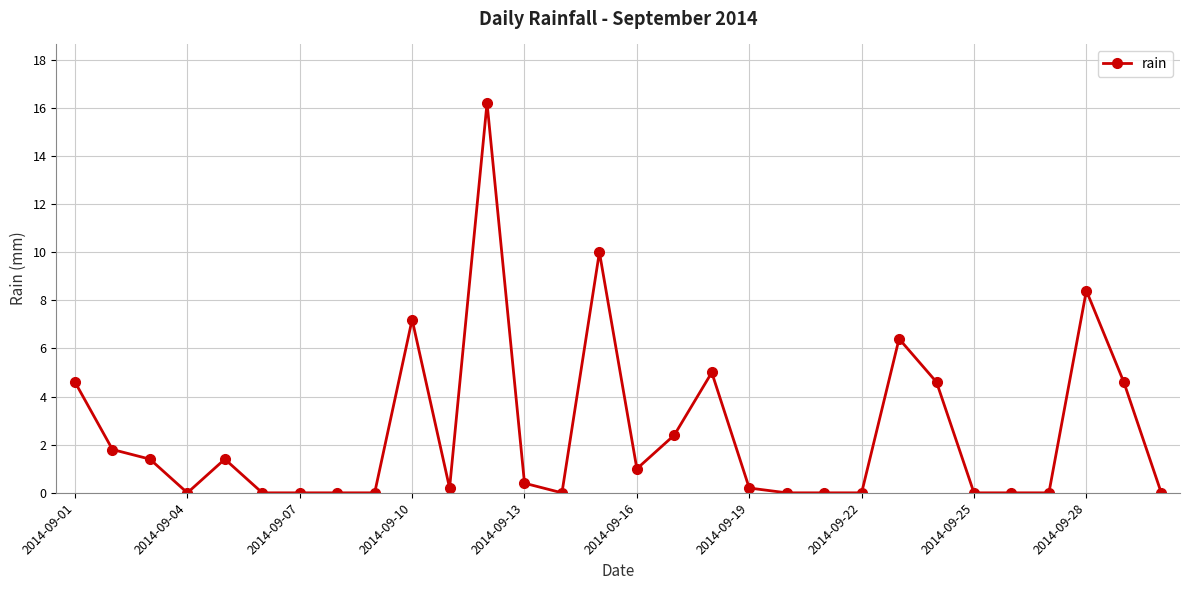

Reading left to right, extract all data points from this chart.

4.6	1.8	1.4	0.0	1.4	0.0	0.0	0.0	0.0	7.2	0.2	16.2	0.4	0.0	10.0	1.0	2.4	5.0	0.2	0.0	0.0	0.0	6.4	4.6	0.0	0.0	0.0	8.4	4.6	0.0